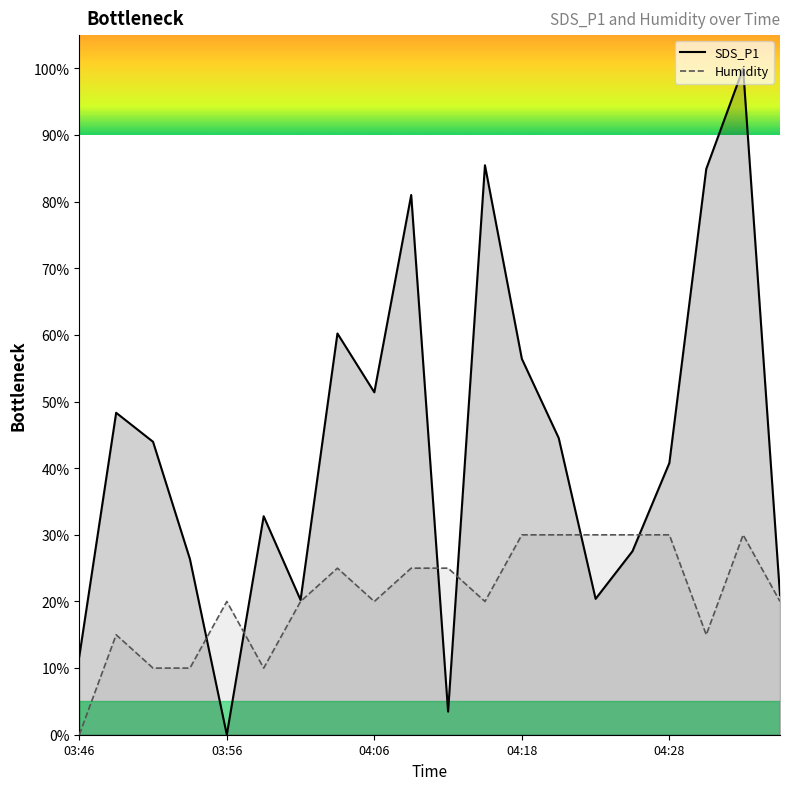

Between 03:46 and 04:18, which series saw the biggest shift?

SDS_P1